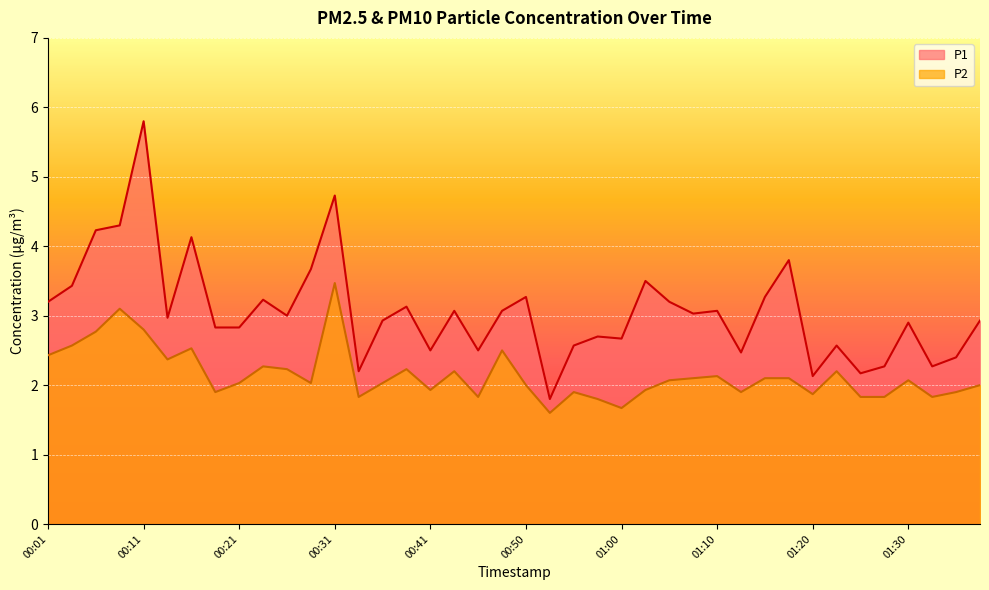

What are all the series names shown in the legend?

P1, P2